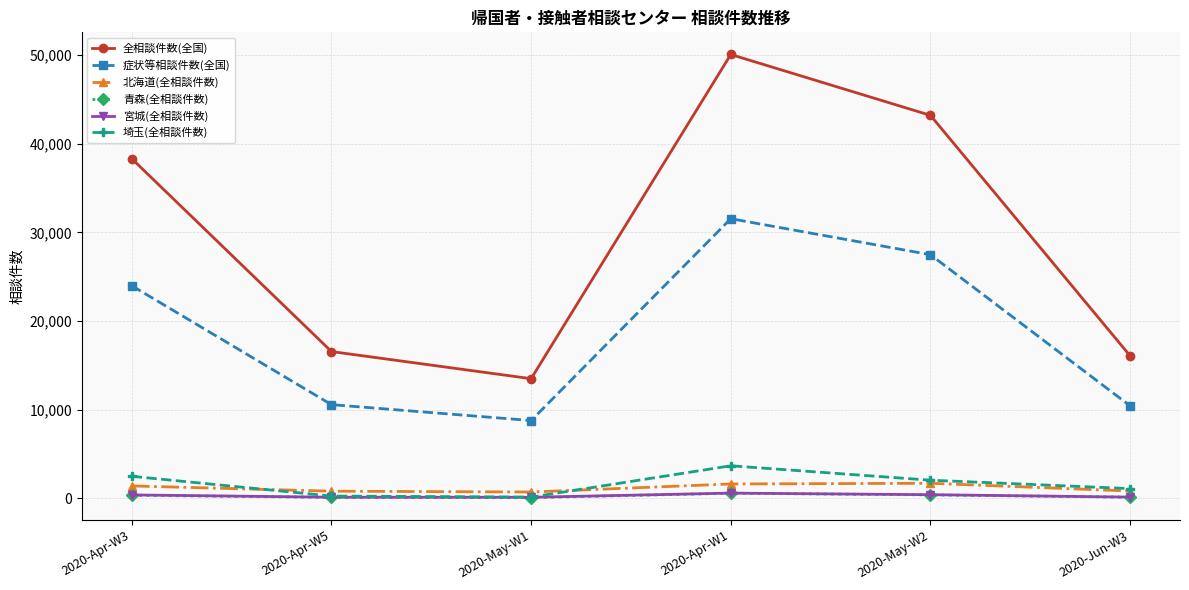

What is the smallest value displayed?

54